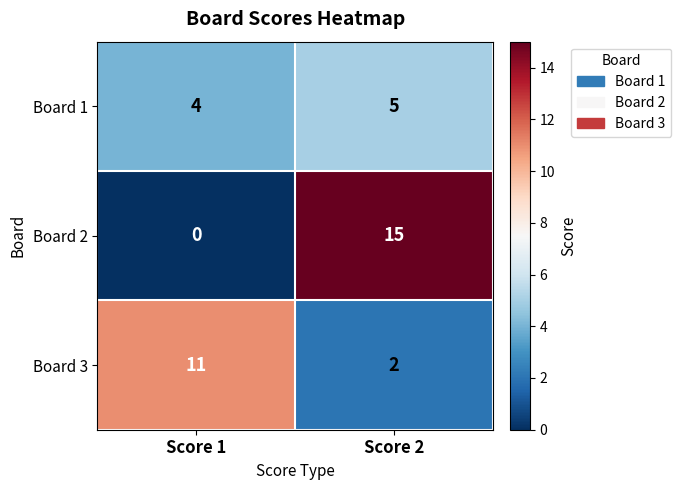

How many categories are shown in the chart?

2